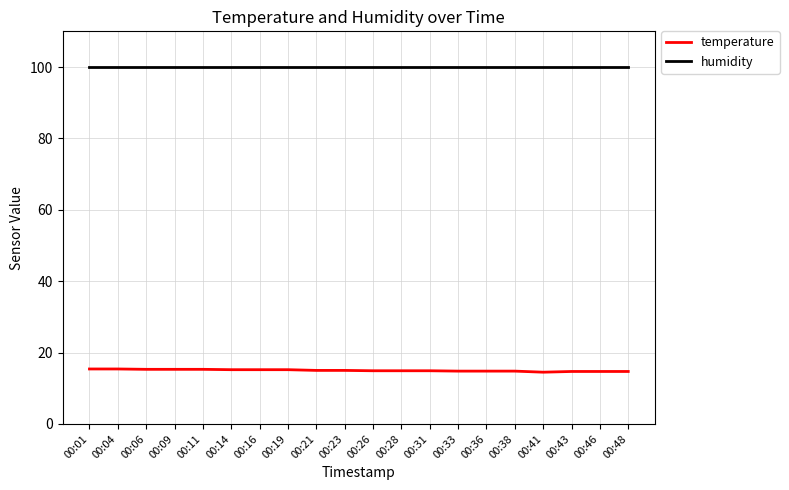

What is the total value across all series at 00:16?

115.1